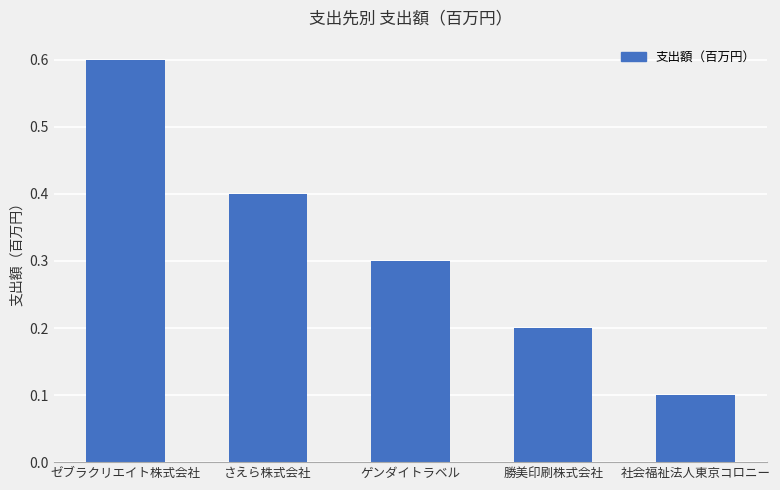

True or false: the data shows 0.9 at ゼブラクリエイト株式会社.

False